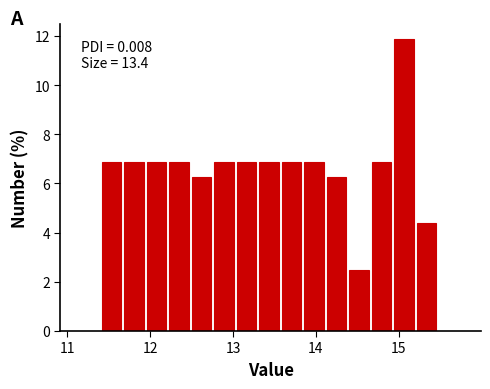

Around what value on the x-axis is the tallest bar? Give the approximate position of its centre, as read against the axis.

15.1